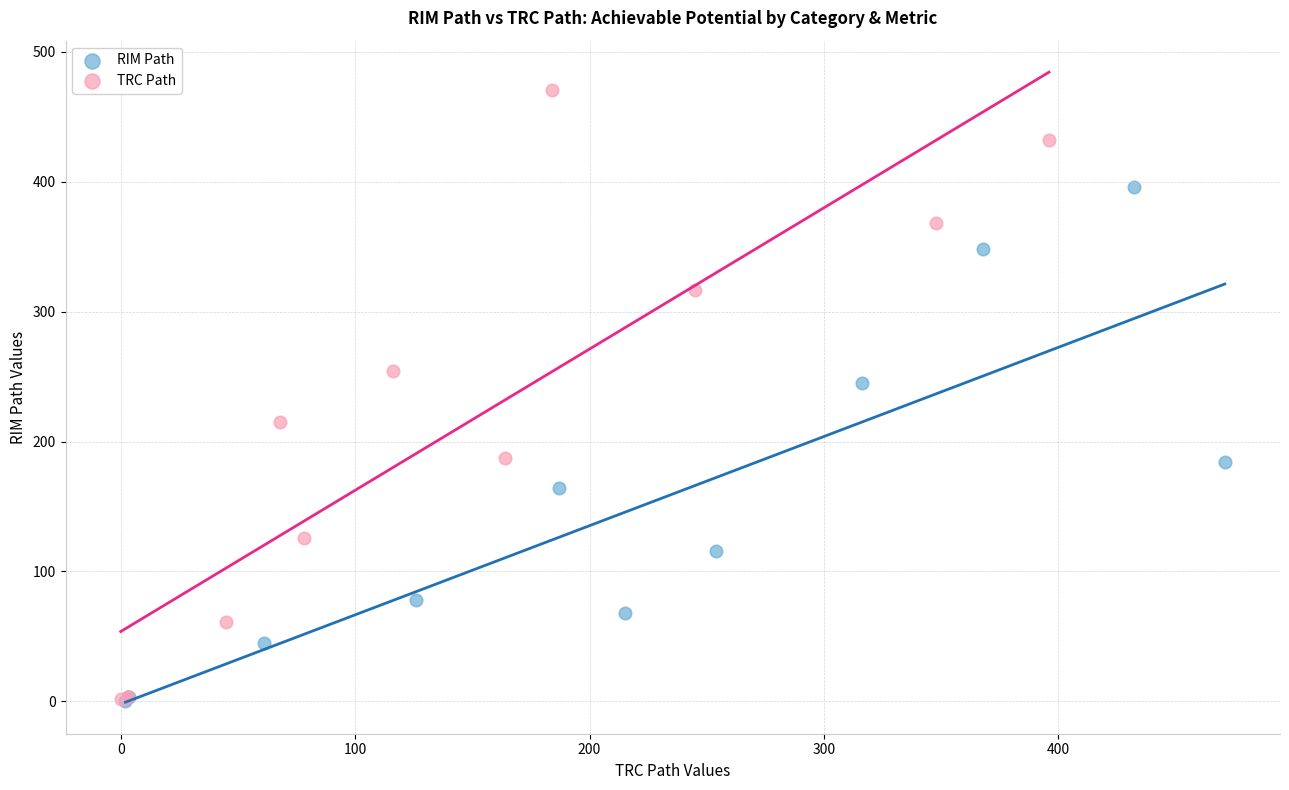

What are all the series names shown in the legend?

RIM Path, TRC Path